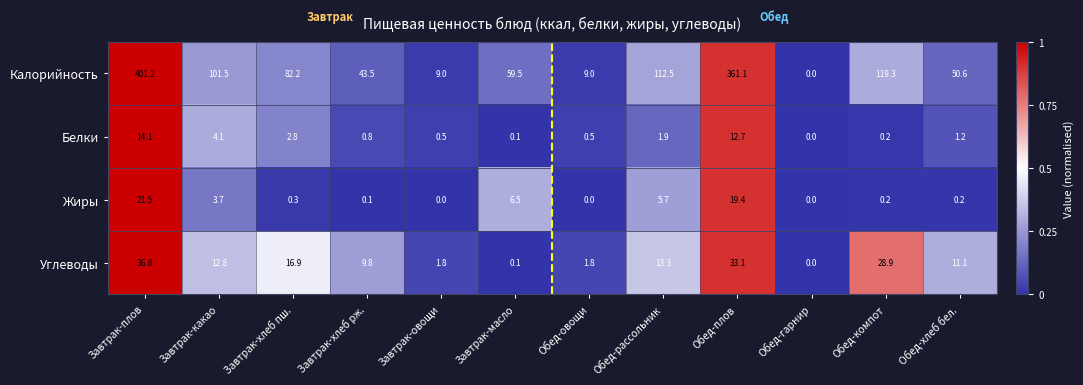

Is the value of Углеводы at Обед-плов greater than the value of Белки at Обед-плов?

Yes